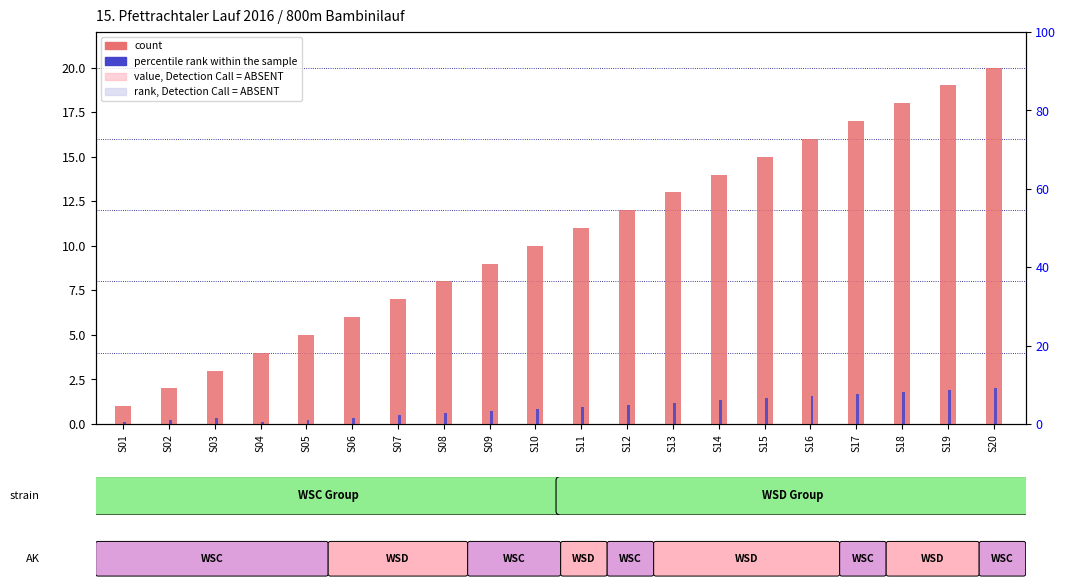

What is the greatest value displayed?

20.0